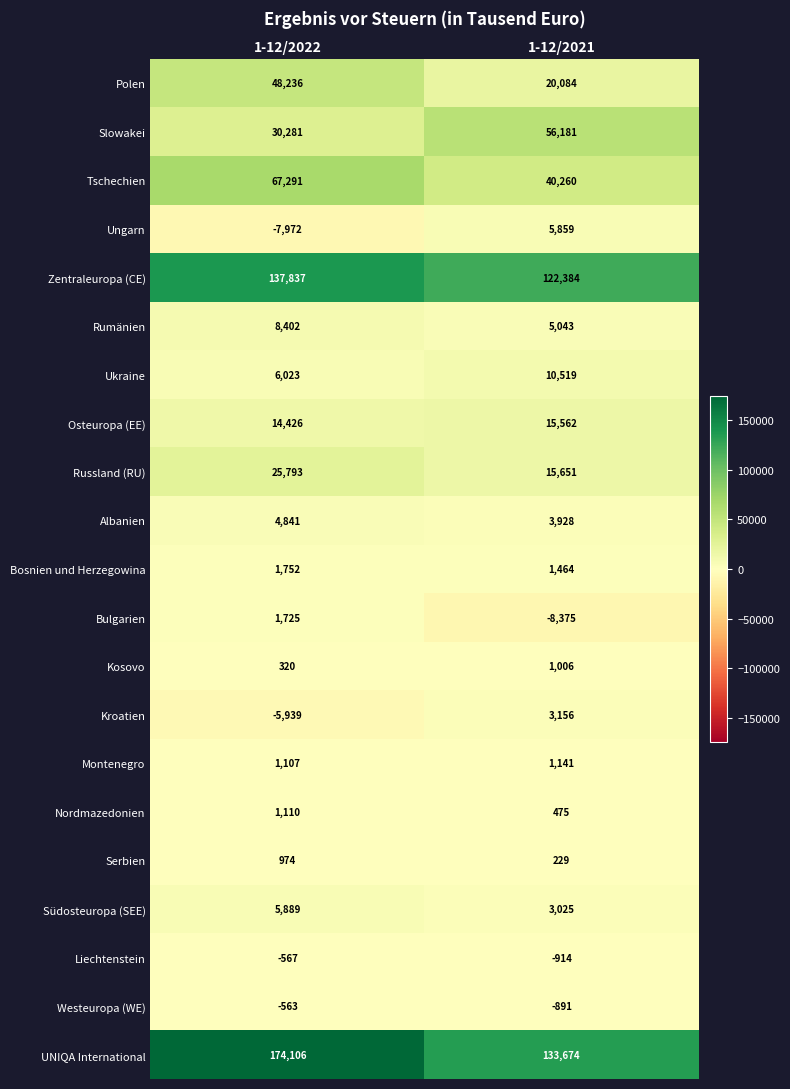

What is the difference between the maximum and minimum values in the Rumänien series?

3359